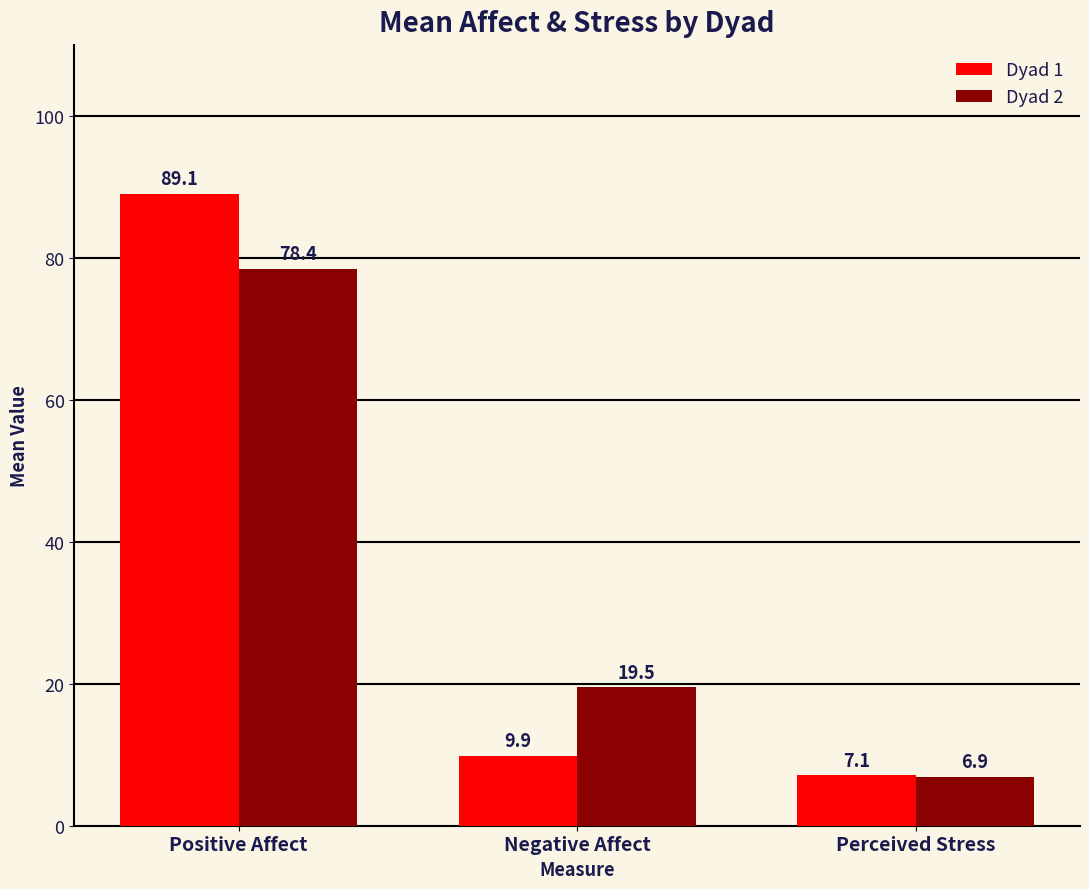

What position from the right is Positive Affect?

3